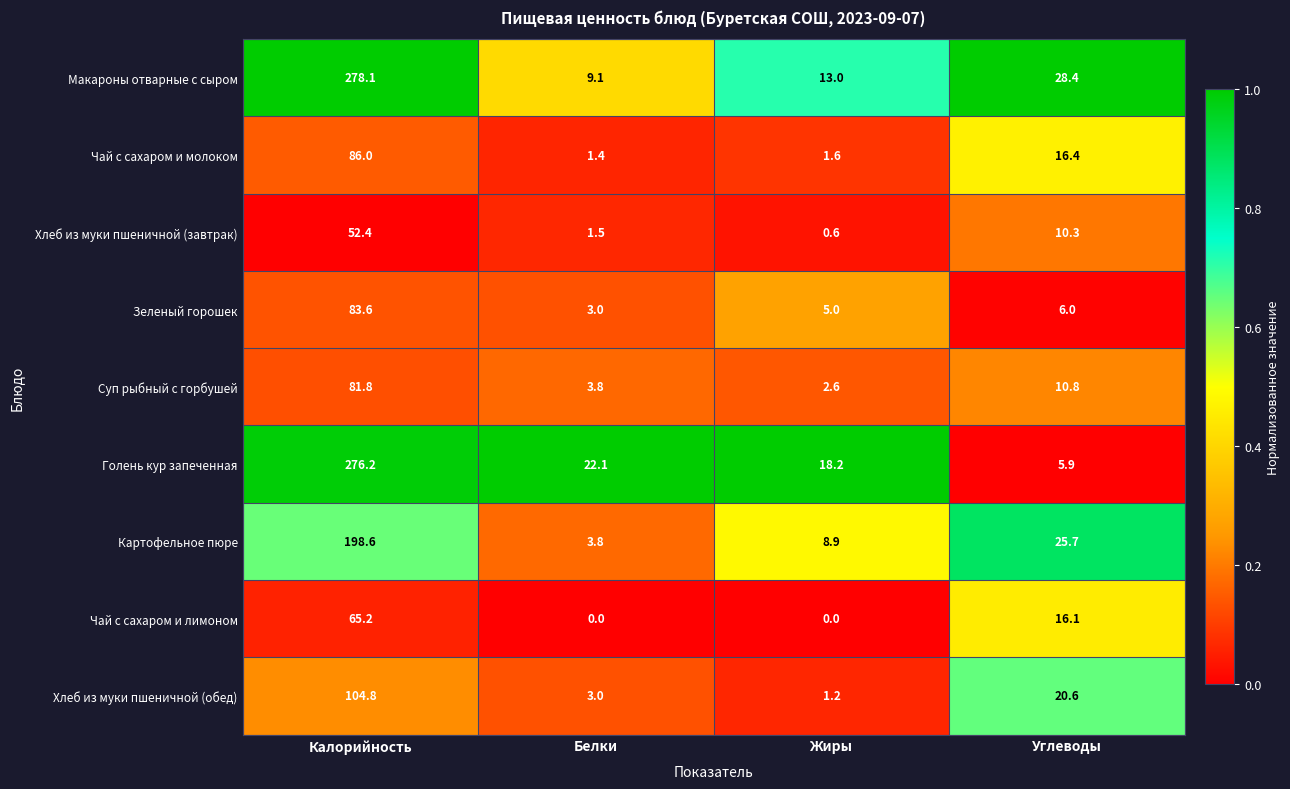

Is it true that Чай с сахаром и лимоном equals 0.0 at Белки?

True